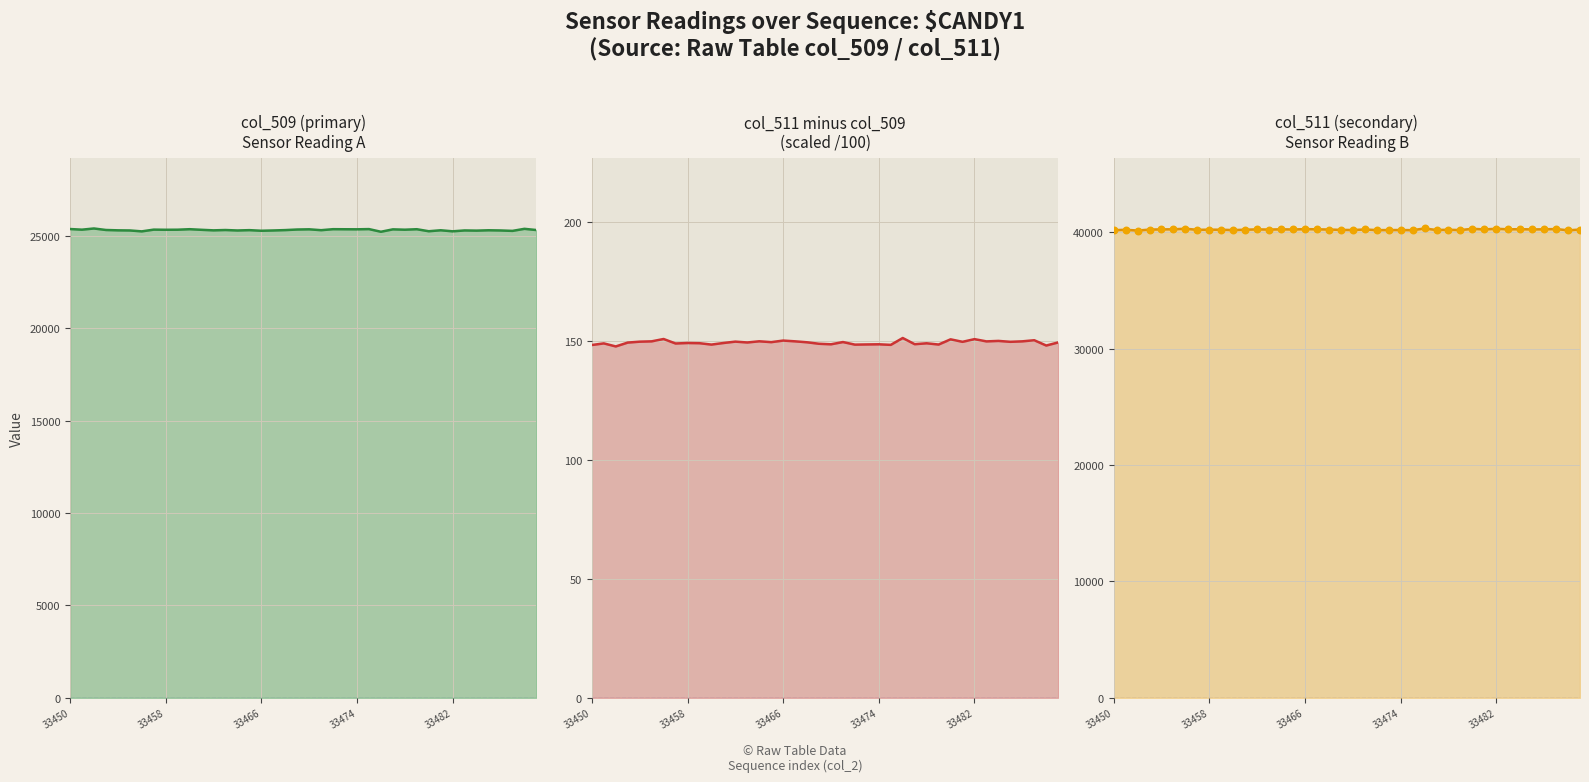

What are all the series names shown in the legend?

col_509, col_511 - col_509 (scaled), col_511, col_511 points